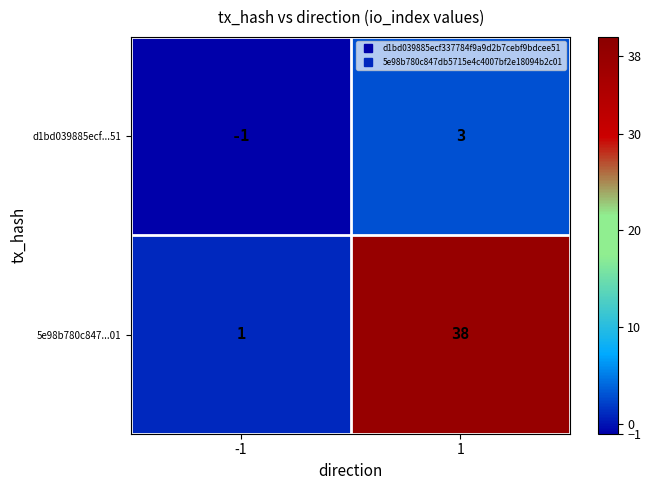

True or false: 5e98b780c847...01 has a value of 1 at -1.

True